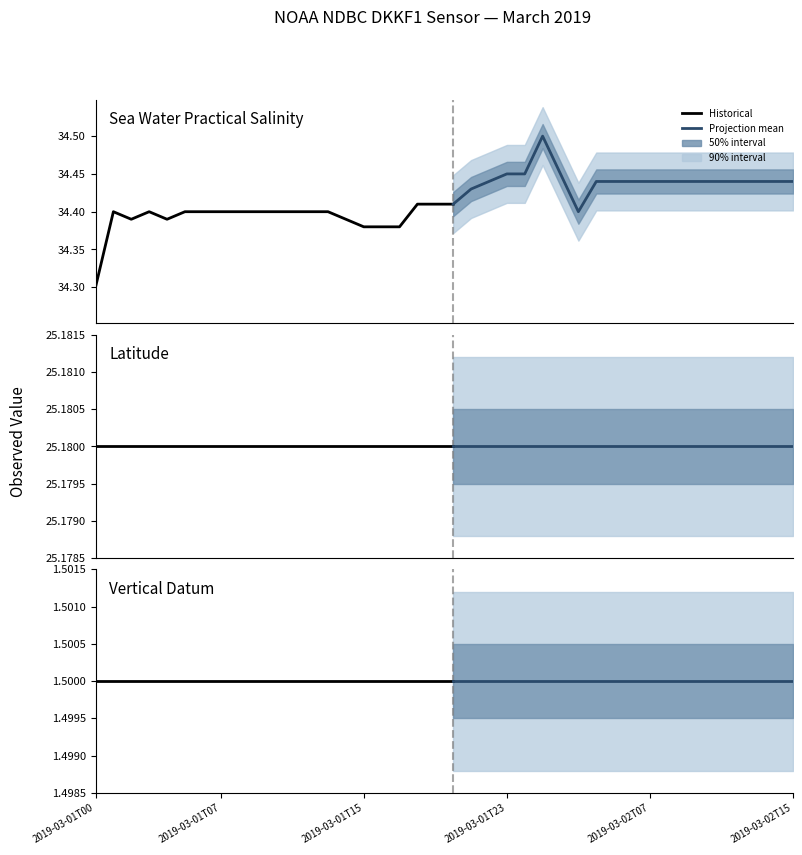

Which category has the highest value across all series?

2019-03-02T01